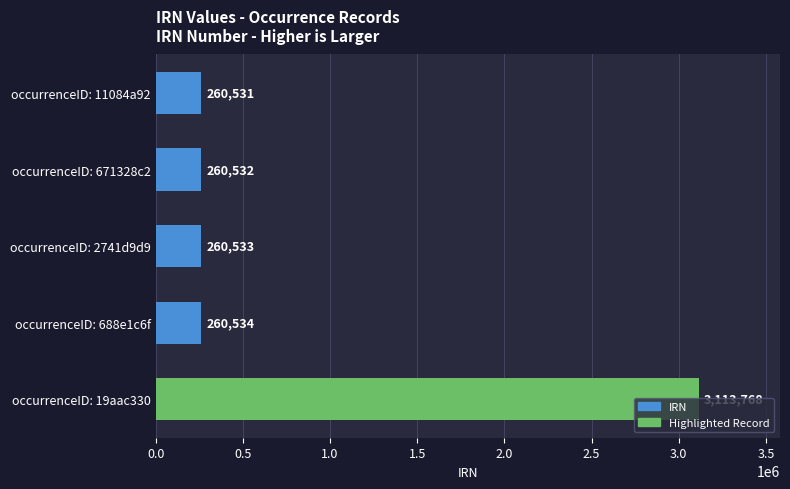

Which category has the highest value across all series?

occurrenceID: 19aac330